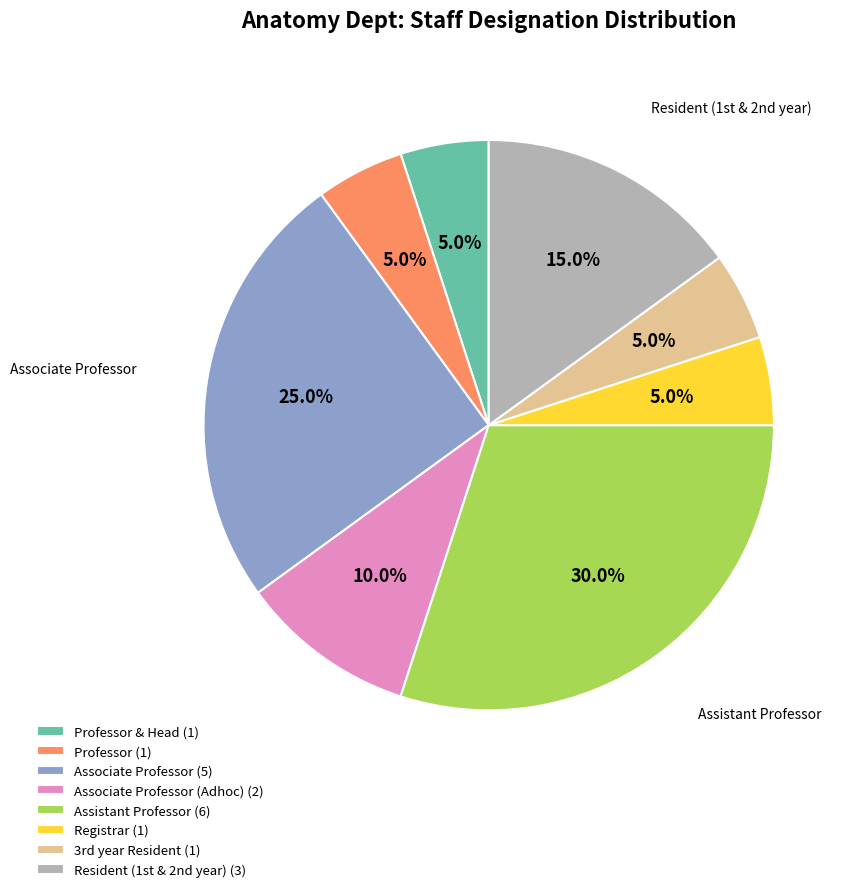

Approximately how many times larger is the value at Registrar (1) compared to Professor & Head (1)?

1.0